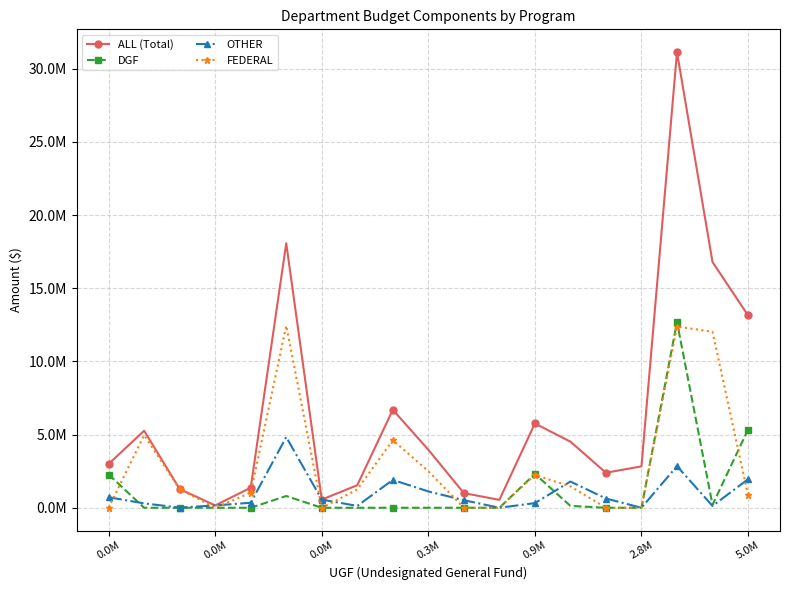

Is this an area chart (filled region under the line)?

No